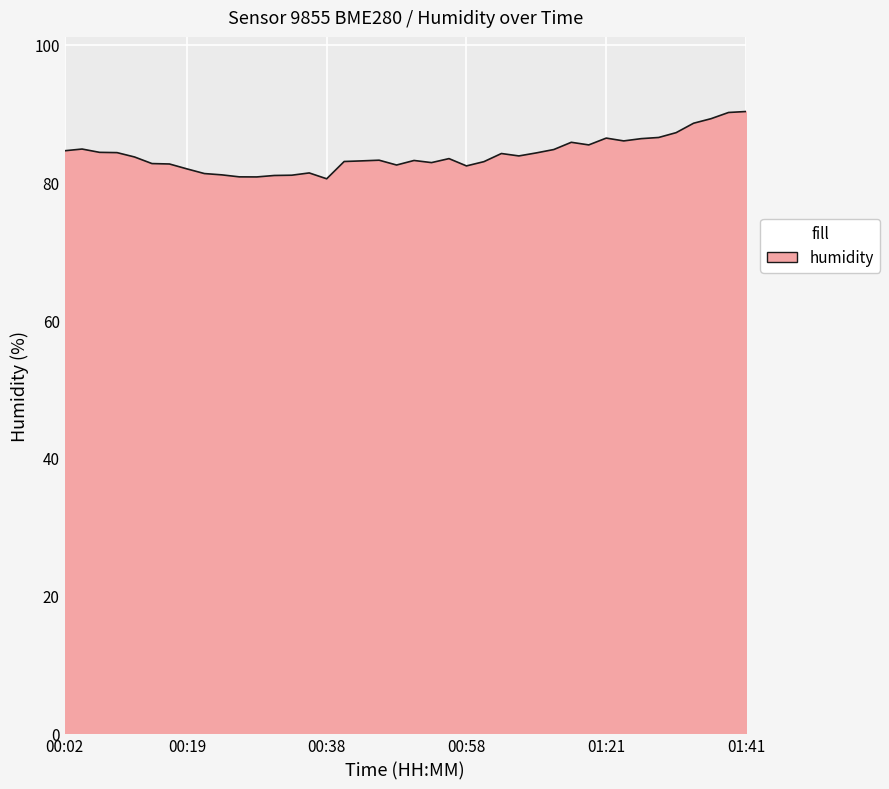

What is the greatest value displayed?

90.3